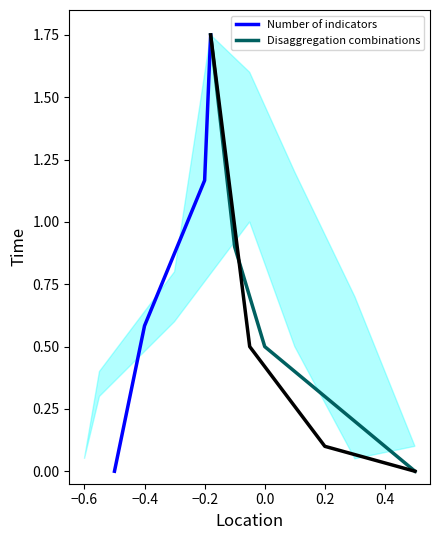

What is the difference between the maximum and minimum values in the Disaggregation combinations series?

1.8